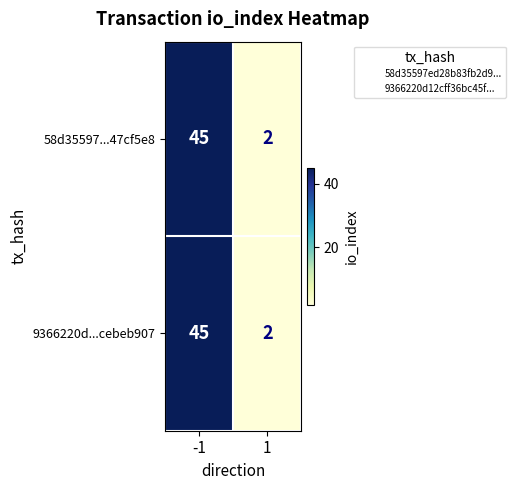

At which category is the sum across all series the highest?

-1